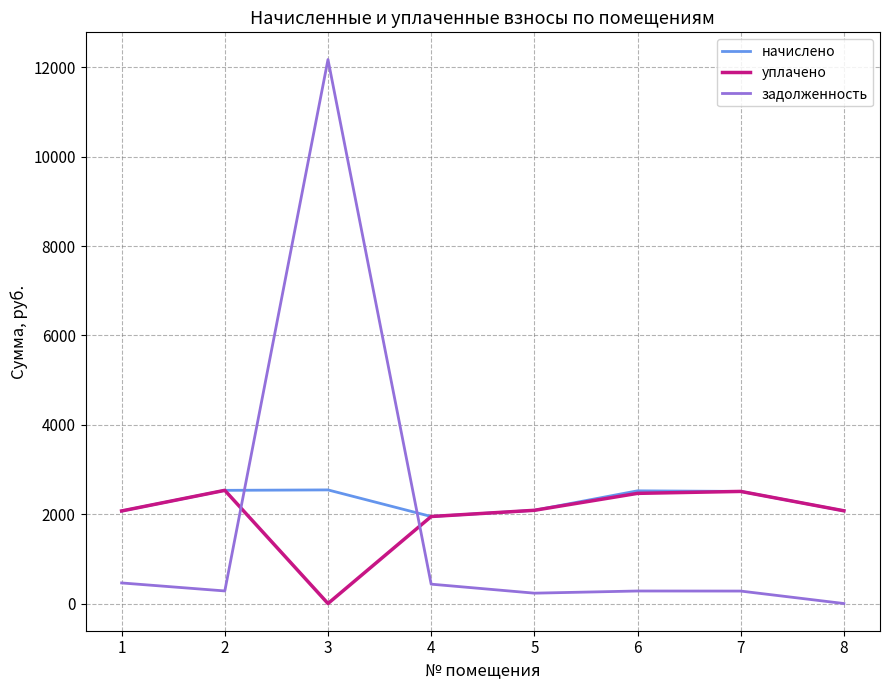

At which label does начислено reach its minimum?

4